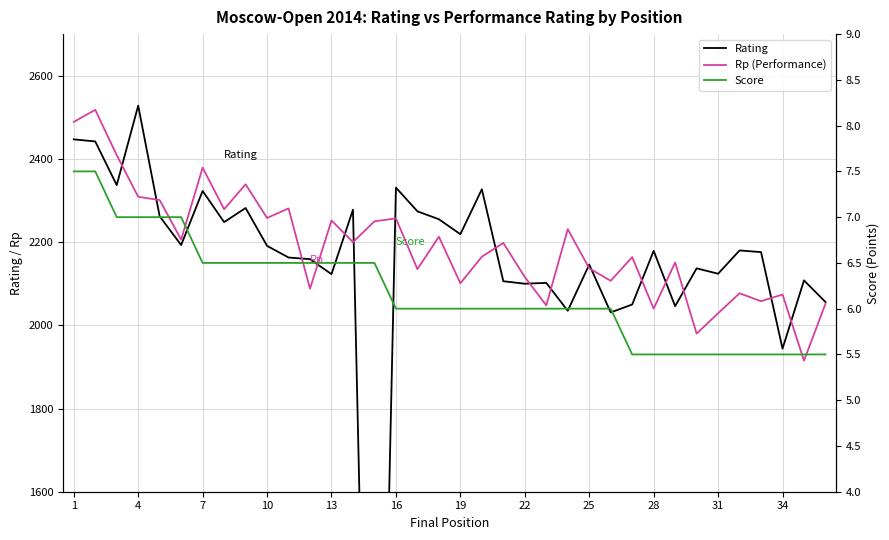

What is the maximum value shown in the chart?

2528.0